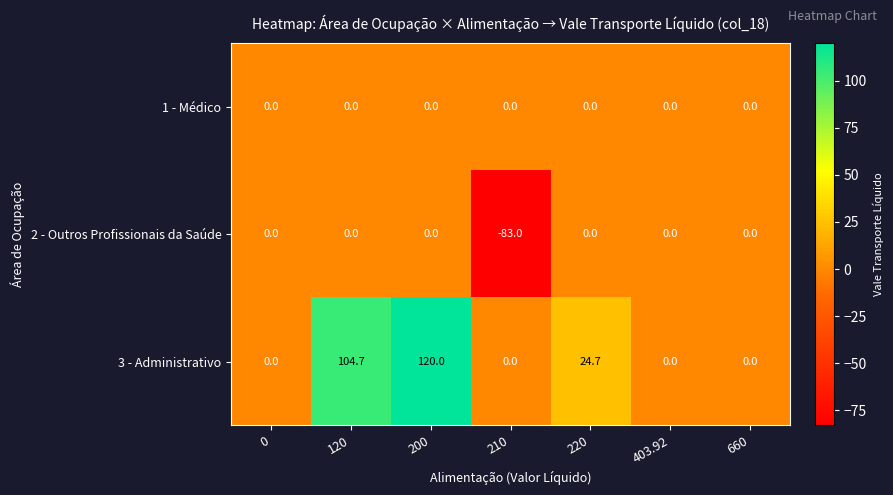

Reading left to right, transcribe all the data shown in this chart.

1 - Médico: 0.0	0.0	0.0	0.0	0.0	0.0	0.0
2 - Outros Profissionais da Saúde: 0.0	0.0	0.0	-83.0	0.0	0.0	0.0
3 - Administrativo: 0.0	104.7	120.0	0.0	24.7	0.0	0.0